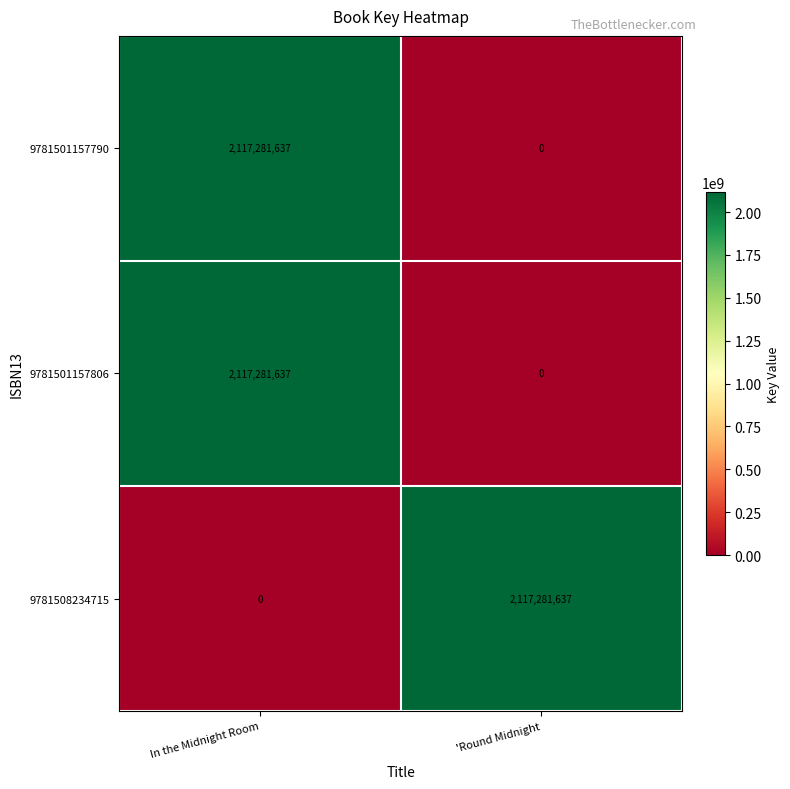

What is the greatest value displayed?

2117281637